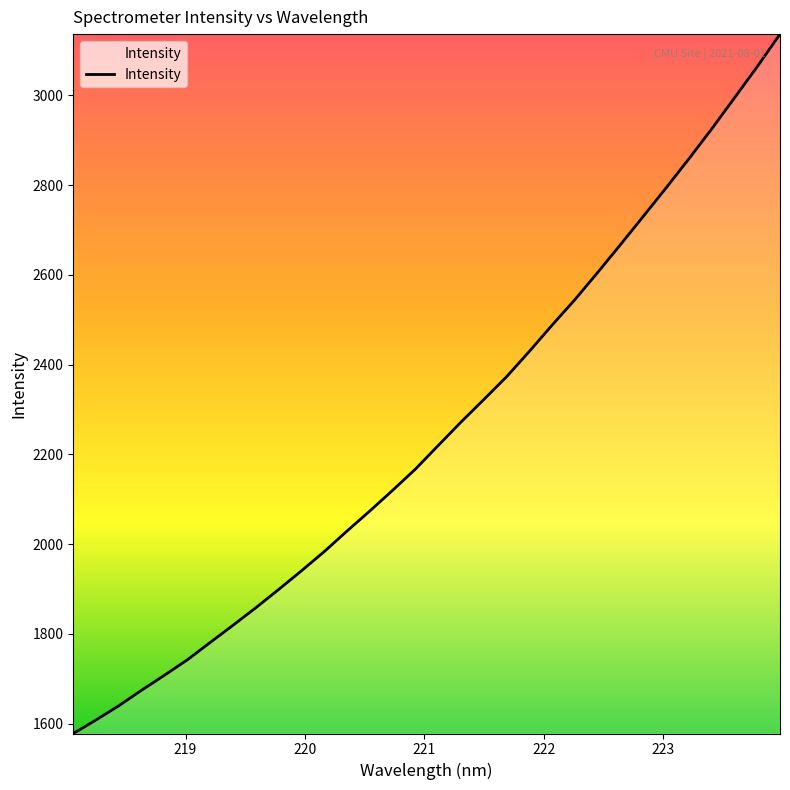

What is the greatest value displayed?

3136.7